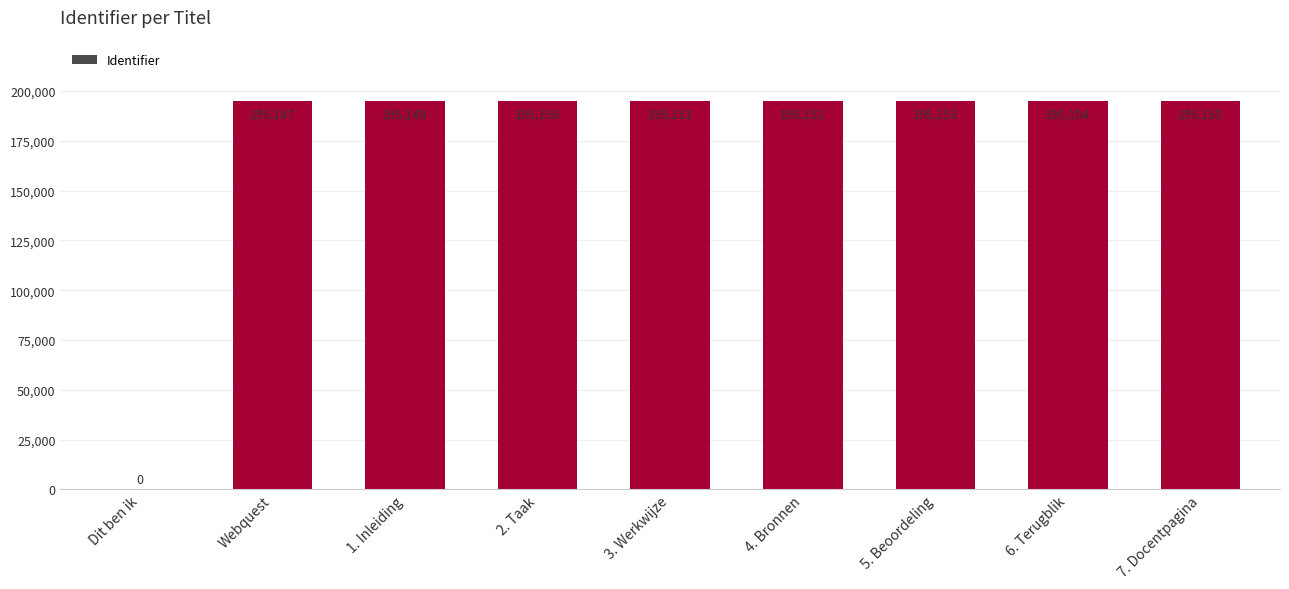

Where is the data nearest to the value 97577?

Webquest